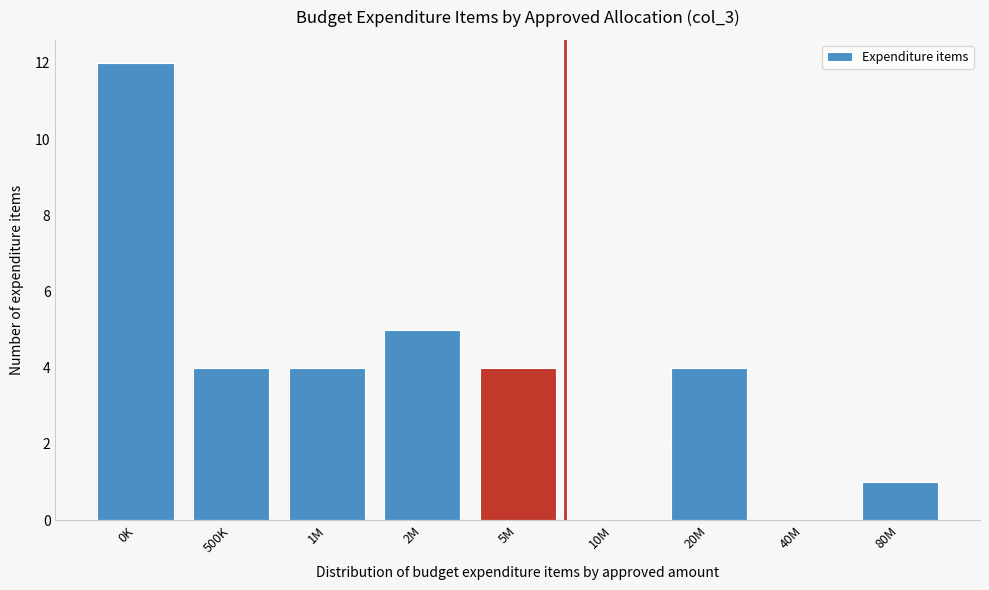

Reading left to right, what are all the values shown in this chart?

0K=12	500K=4	1M=4	2M=5	5M=4	10M=0	20M=4	40M=0	80M=1